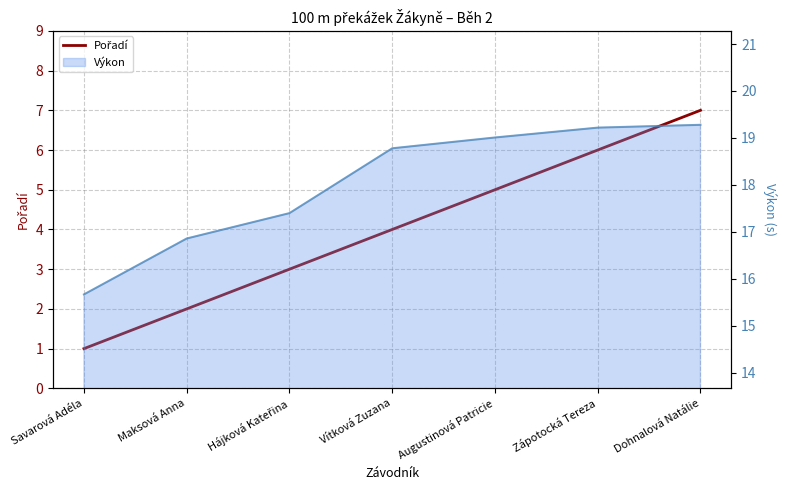

List the labels in order of value, smallest first.

Savarová Adéla, Maksová Anna, Hájková Kateřina, Vítková Zuzana, Augustinová Patricie, Zápotocká Tereza, Dohnalová Natálie